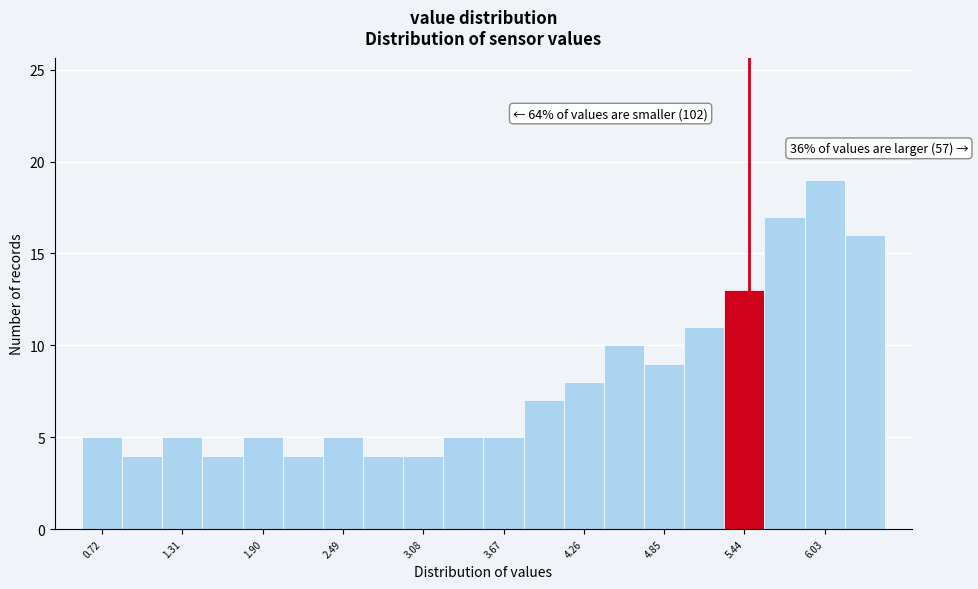

Around what value on the x-axis is the tallest bar? Give the approximate position of its centre, as read against the axis.

6.0